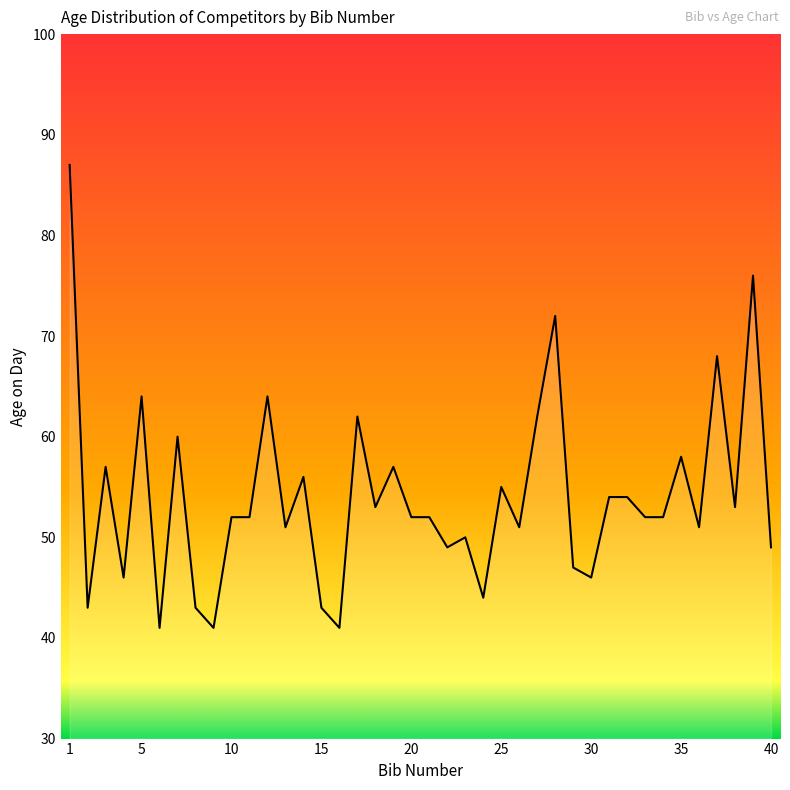

What is the difference between the maximum and minimum values?

46